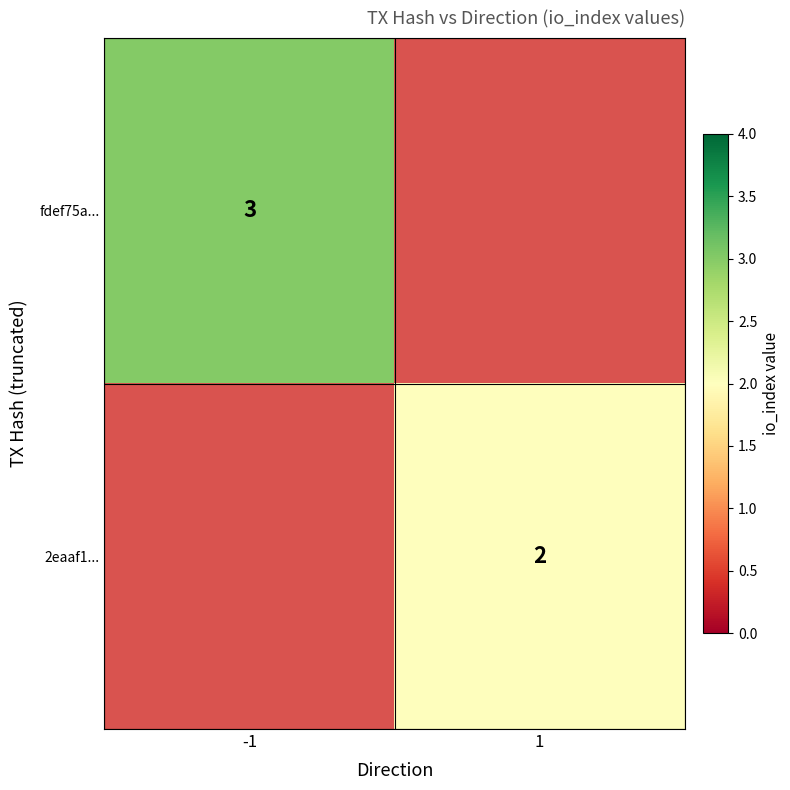

Which has a higher value, 1 or -1?

-1